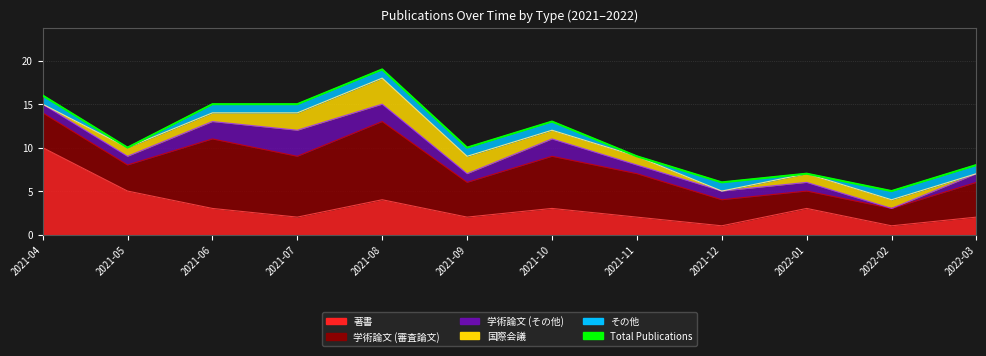

What is the sum of the values at 2022-03 and 2021-12?

14